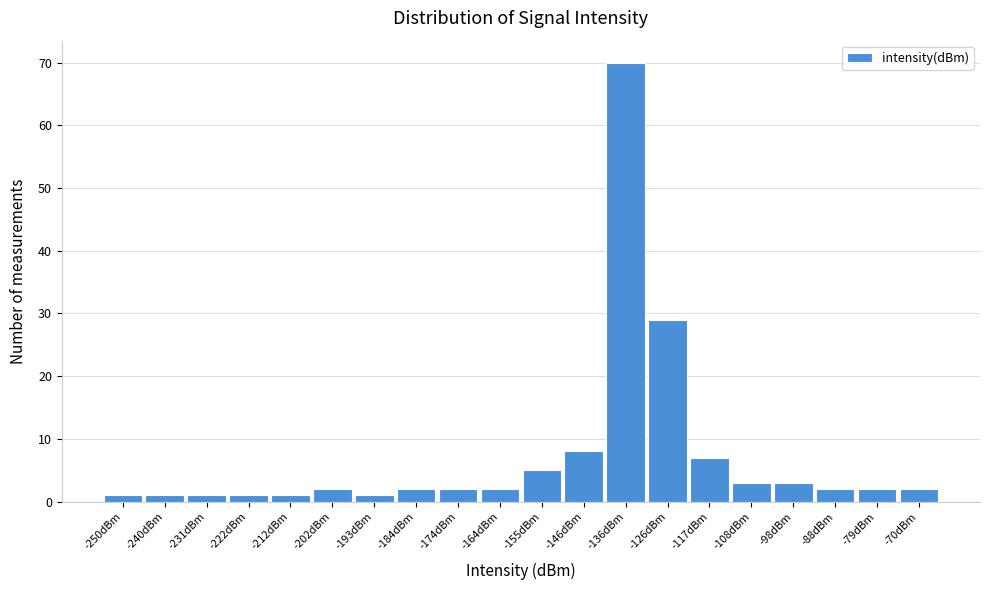

Reading left to right, list all the values displayed in this chart.

-250dBm=1	-240dBm=1	-231dBm=1	-222dBm=1	-212dBm=1	-202dBm=2	-193dBm=1	-184dBm=2	-174dBm=2	-164dBm=2	-155dBm=5	-146dBm=8	-136dBm=70	-126dBm=29	-117dBm=7	-108dBm=3	-98dBm=3	-88dBm=2	-79dBm=2	-70dBm=2